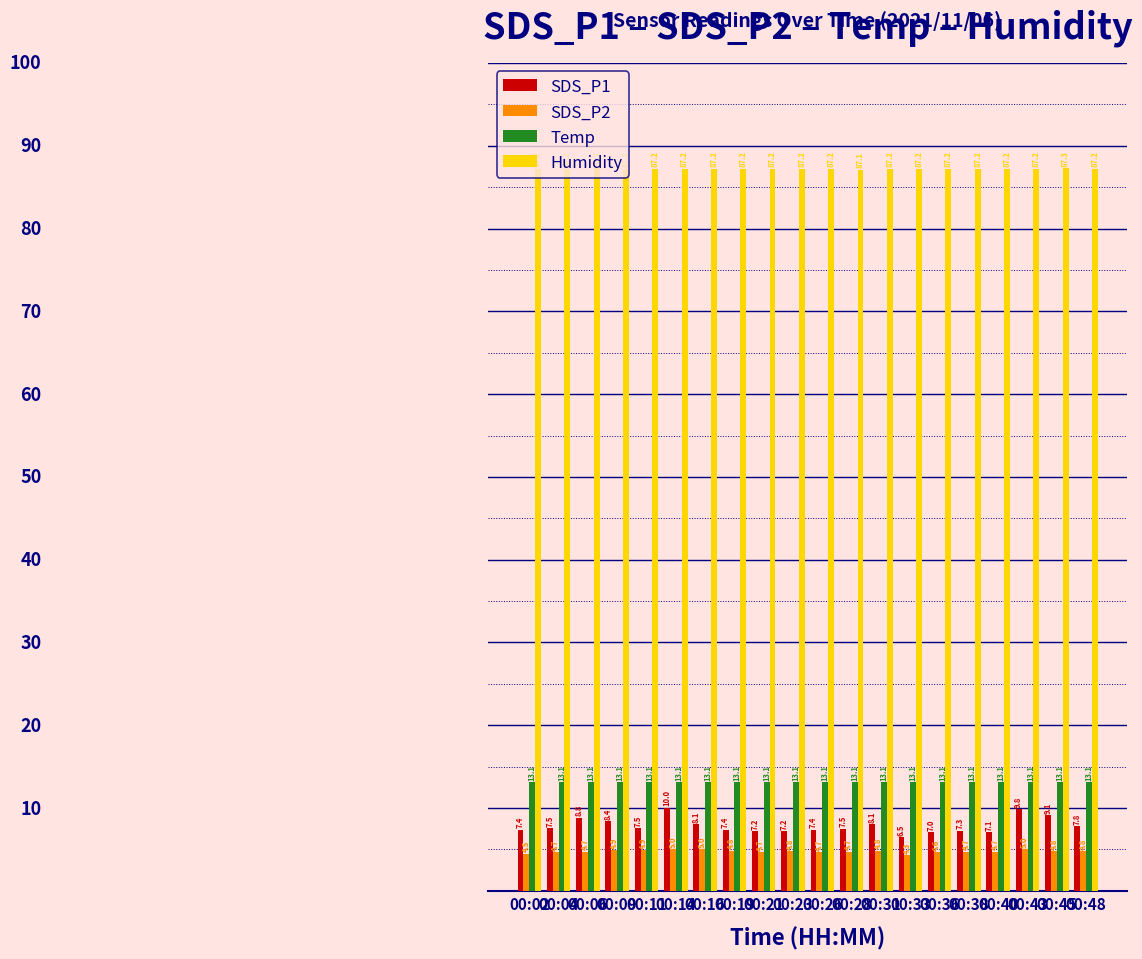

What is the sum of the Temp values at 00:09 and 00:38?

26.2